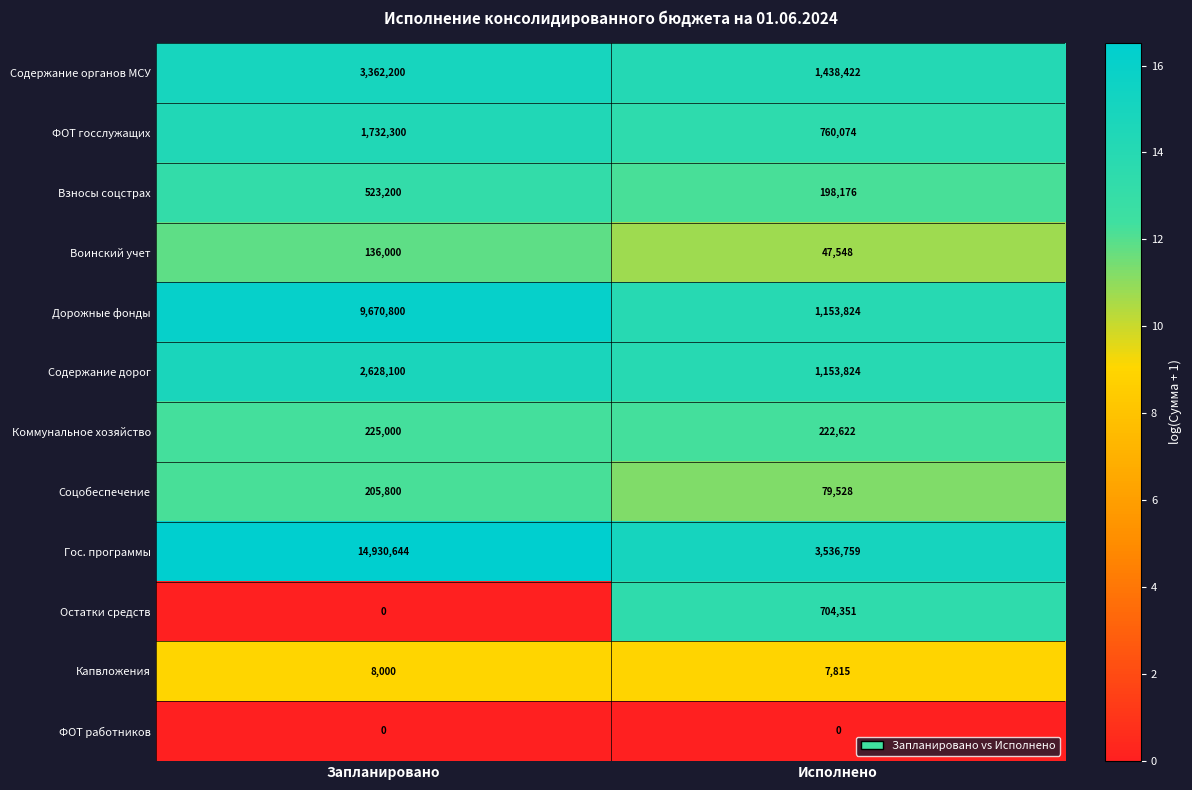

What value does the Содержание органов МСУ series have at Запланировано?

3362200